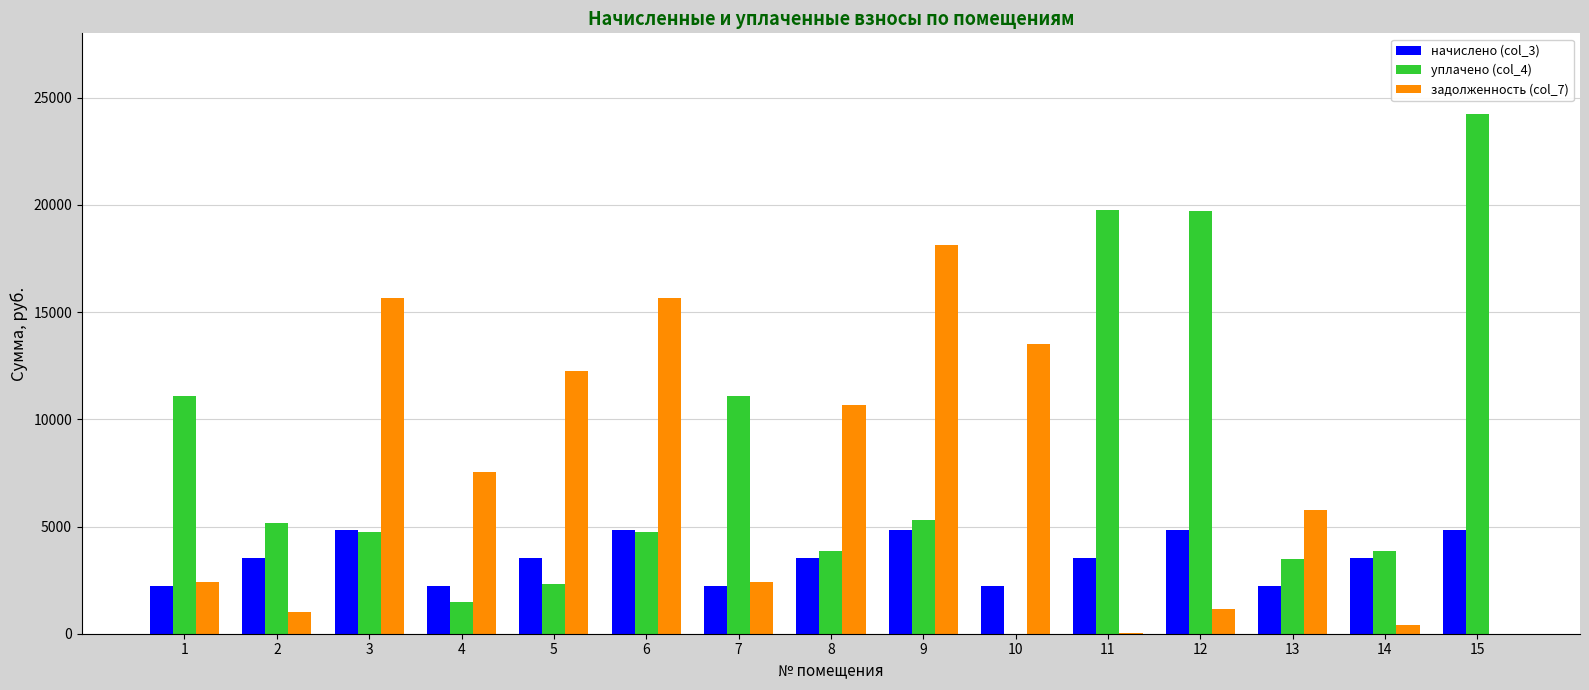

What is the sum of all уплачено (col_4) values?

120873.2